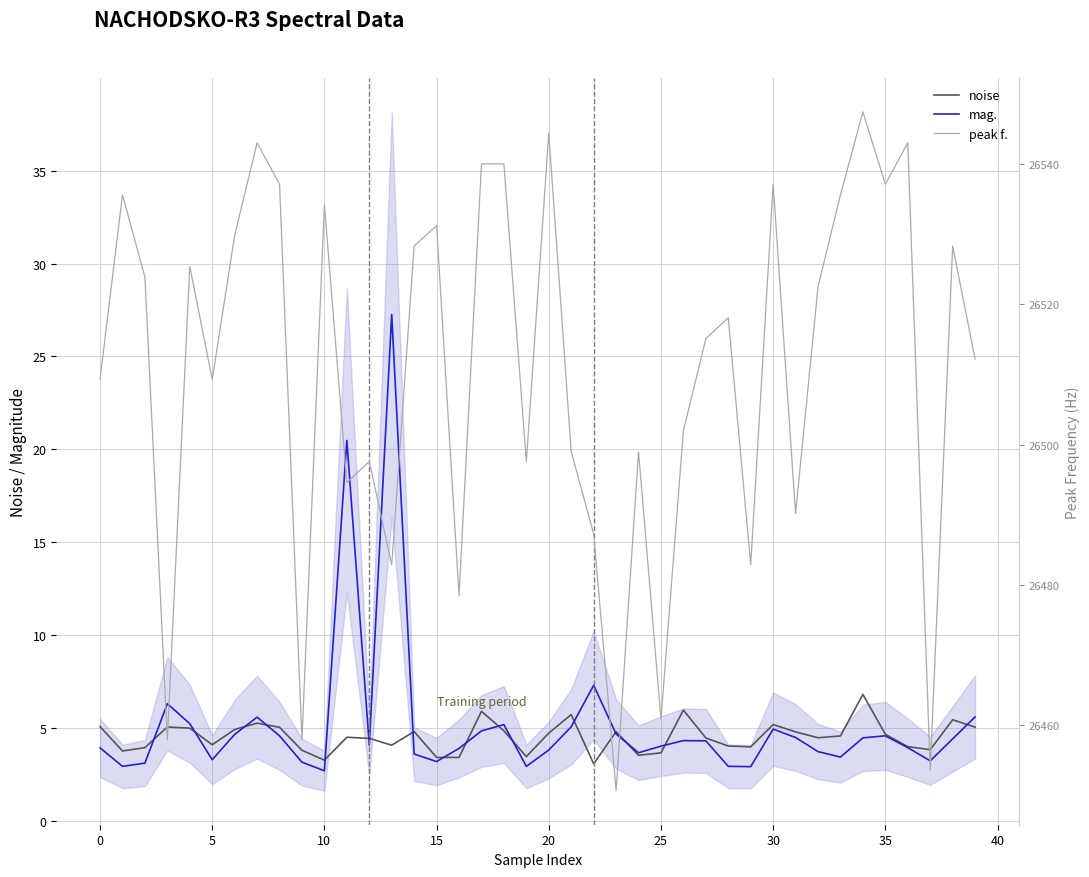

What is the average value of the noise series?

4.5